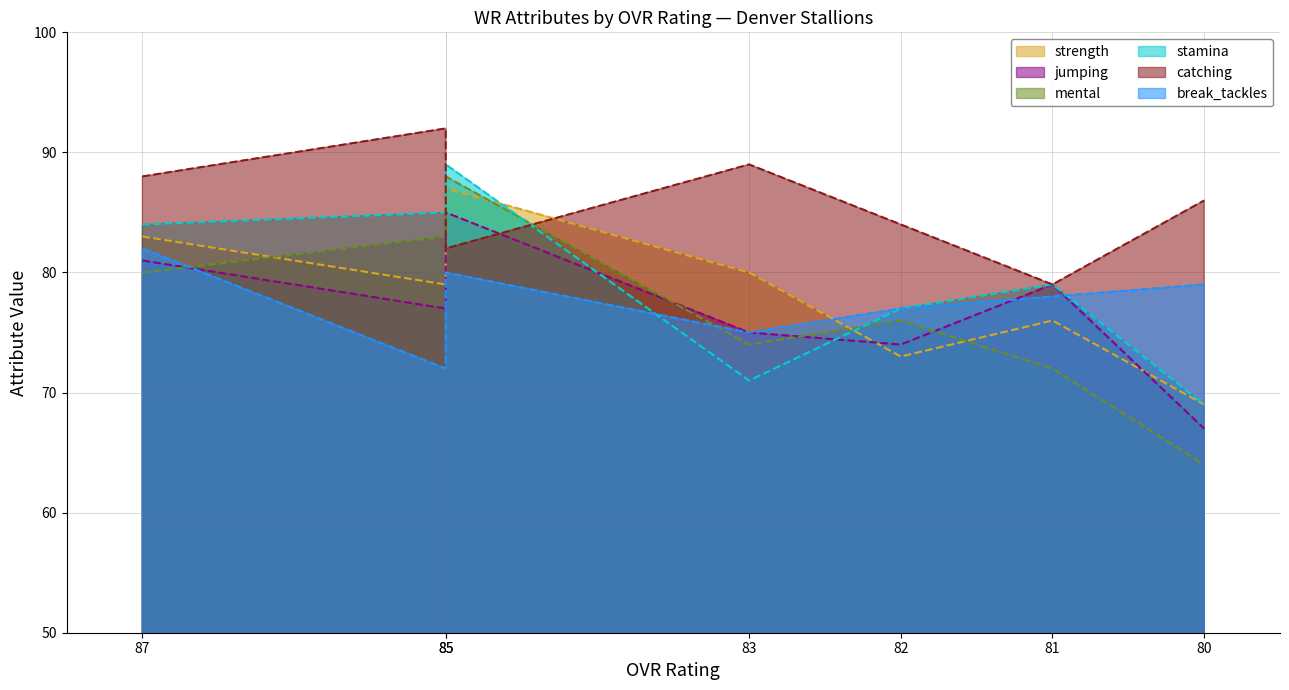

At which label does catching first exceed 86?

87